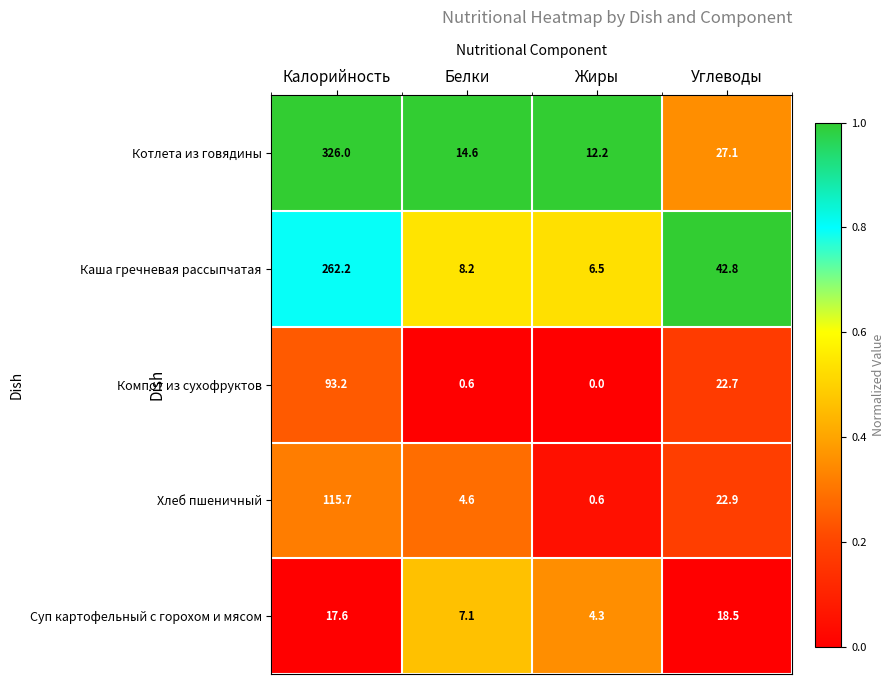

Which series has the largest range (max minus min)?

Котлета из говядины